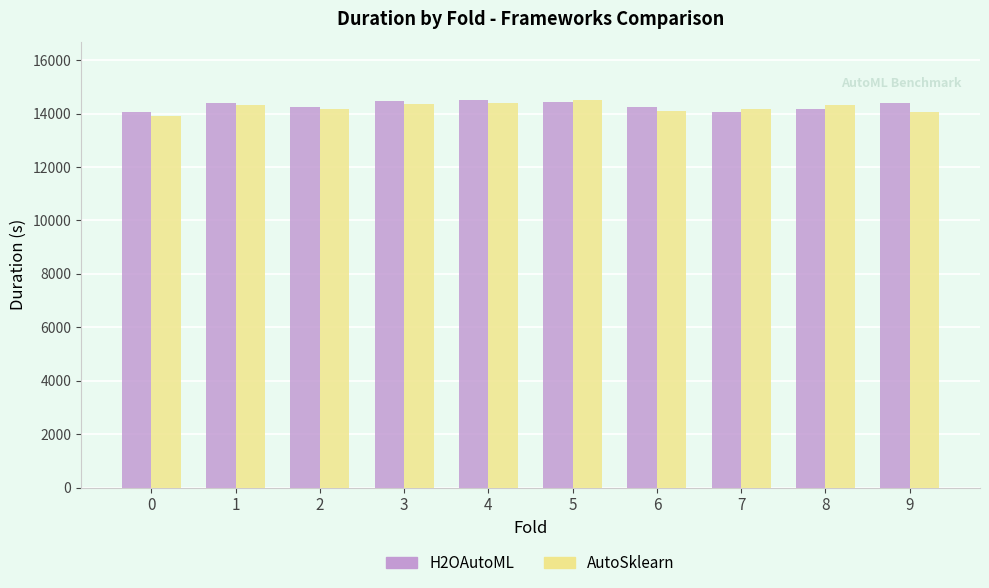

Are the bars horizontal?

No